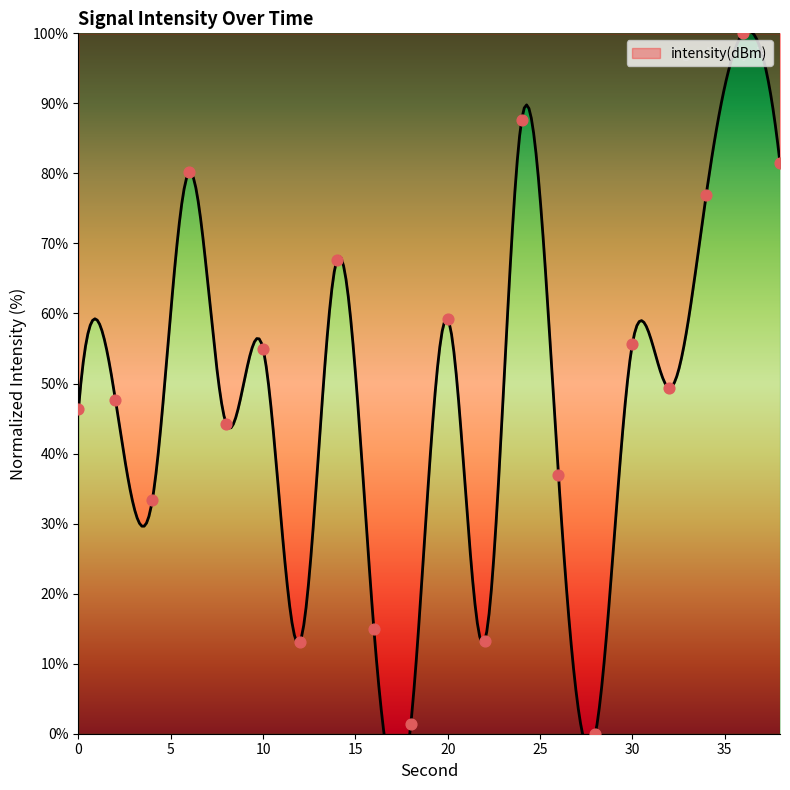

Between 18 and 2, which is larger?

2